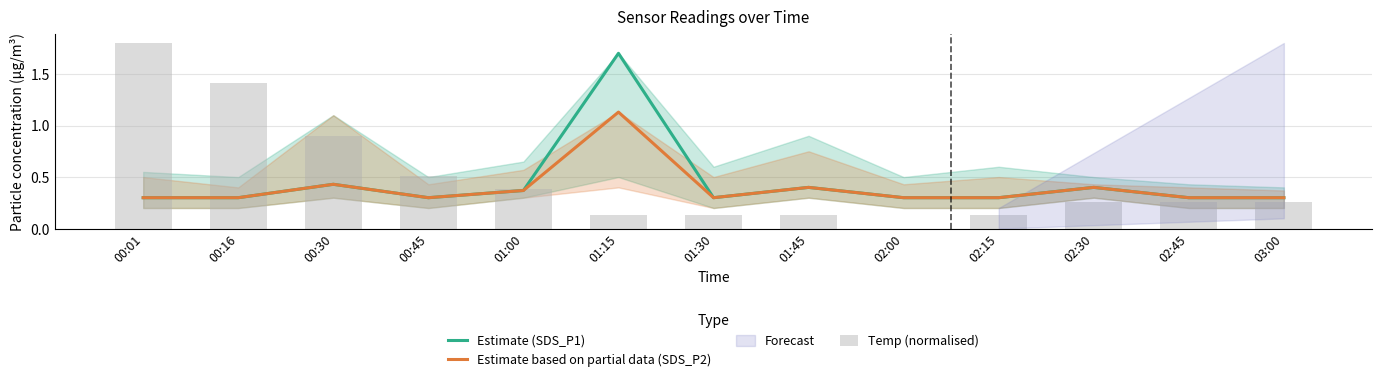

Reading left to right, extract all data points from this chart.

Estimate (SDS_P1): 0.3	0.3	0.4	0.3	0.4	1.7	0.3	0.4	0.3	0.3	0.4	0.3	0.3
Estimate based on partial data (SDS_P2): 0.3	0.3	0.4	0.3	0.4	1.1	0.3	0.4	0.3	0.3	0.4	0.3	0.3
Temp (normalised): 1.8	1.4	0.9	0.5	0.4	0.1	0.1	0.1	0.0	0.1	0.3	0.3	0.3